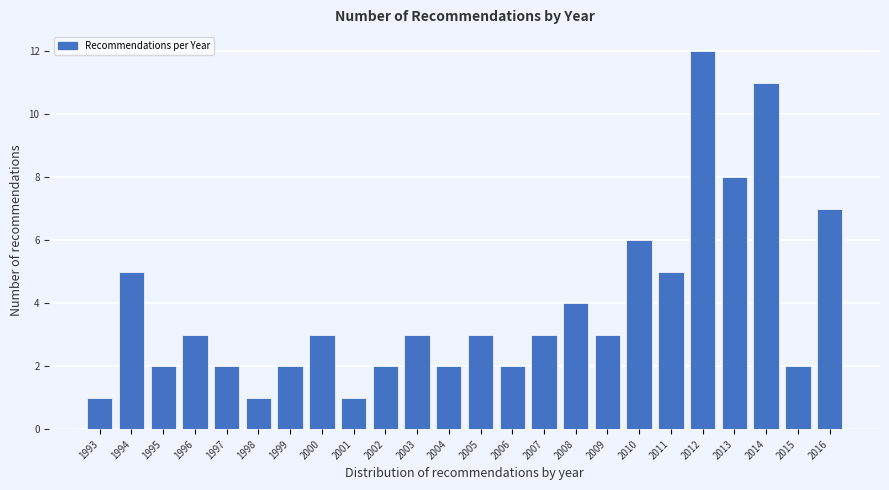

Reading right to left, transcribe all the data shown in this chart.

2016=7	2015=2	2014=11	2013=8	2012=12	2011=5	2010=6	2009=3	2008=4	2007=3	2006=2	2005=3	2004=2	2003=3	2002=2	2001=1	2000=3	1999=2	1998=1	1997=2	1996=3	1995=2	1994=5	1993=1